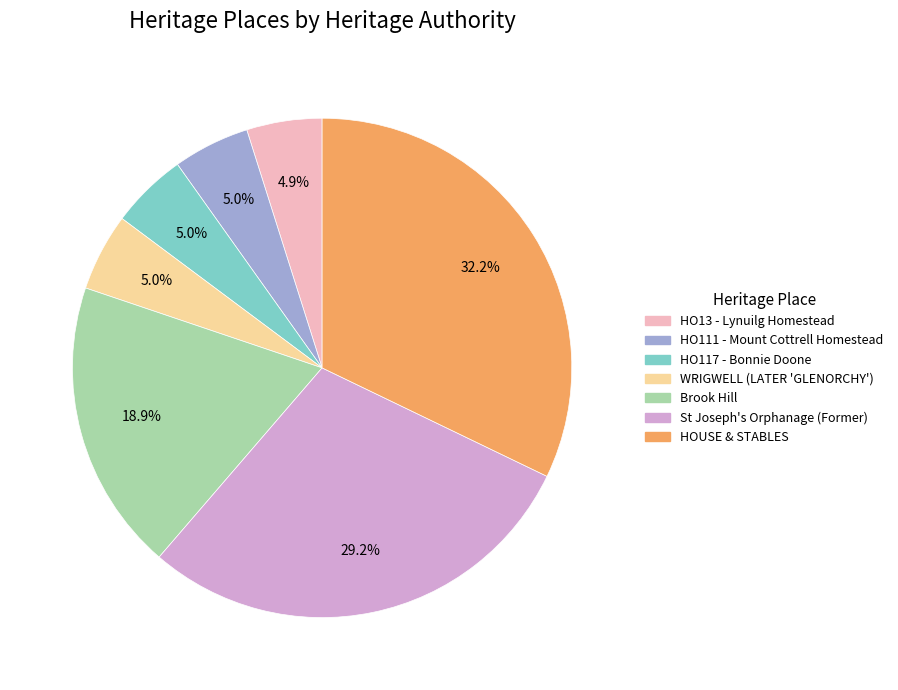

What percentage is the Brook Hill slice, to the nearest percent?

19%